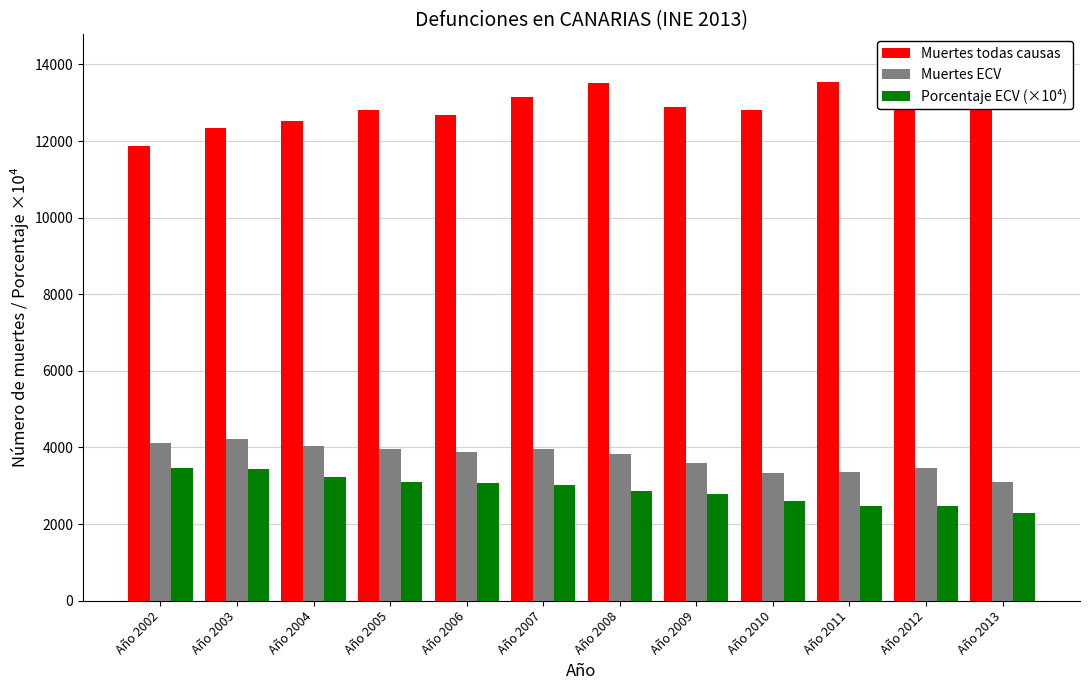

Reading left to right, what are all the values shown in this chart?

Muertes todas causas: 11863	12341	12517	12799	12692	13147	13516	12894	12801	13550	14083	13624
Muertes ECV: 4121	4229	4029	3972	3887	3954	3843	3591	3339	3371	3468	3112
Porcentaje ECV (×10⁴): 3474	3427	3219	3103	3063	3009	2855	2785	2608	2485	2463	2285